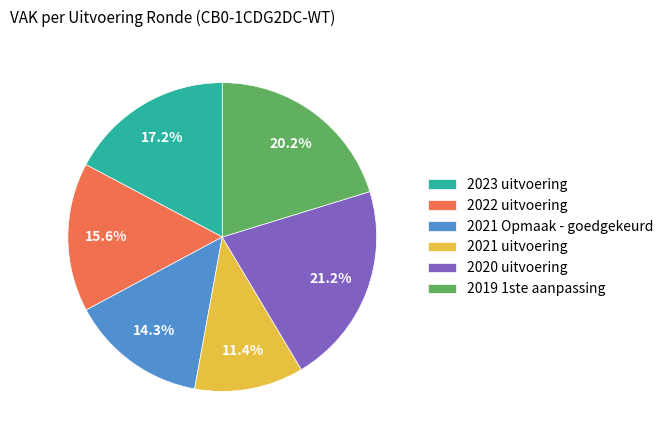

Count the number of slices in the pie.

6